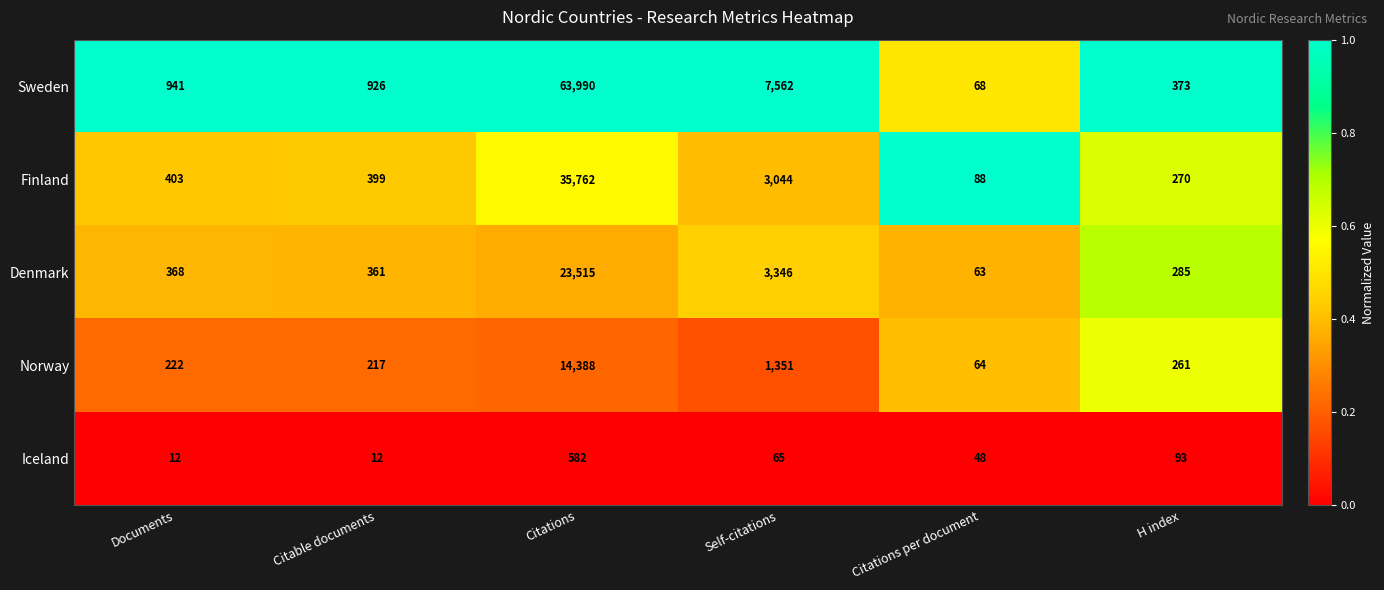

Which series changed the most between Citable documents and Citations per document?

Sweden